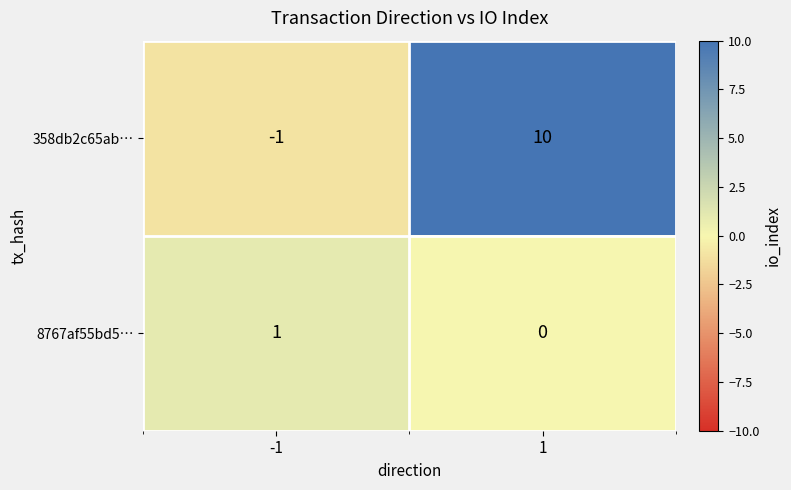

List the series in order of their peak value, highest first.

358db2c65ab…, 8767af55bd5…